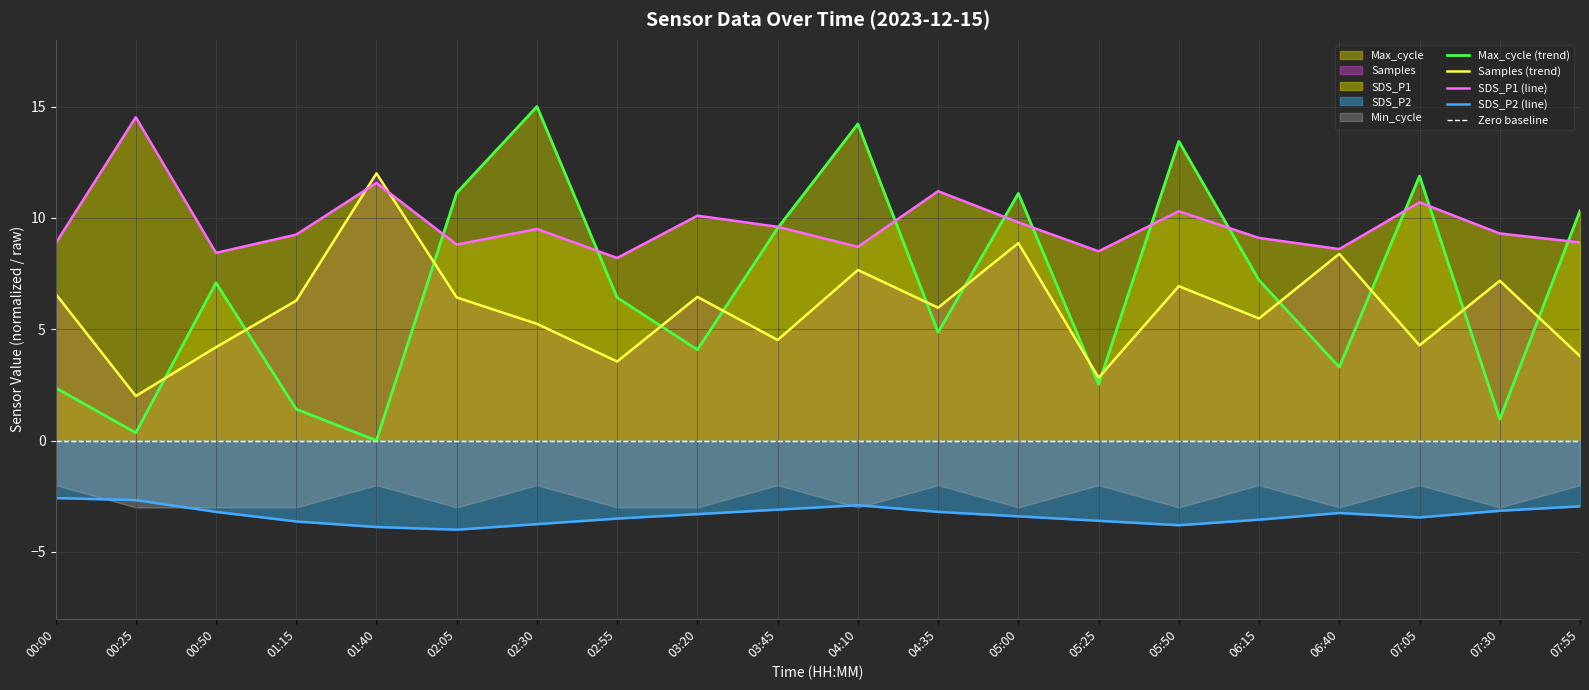

What is the sum of the Samples (trend) values at 00:25 and 04:35?

8.0